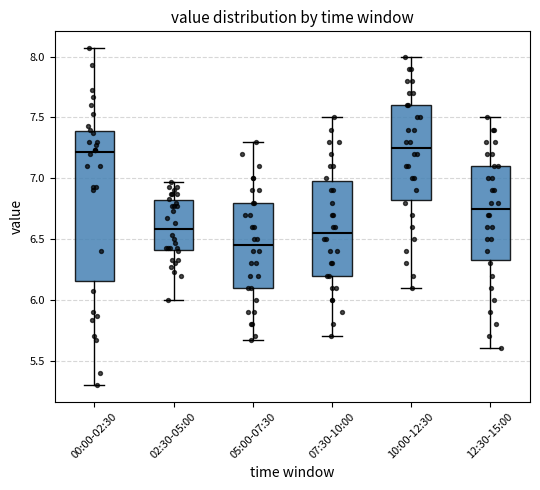

Where is the lower edge of the box for 10:00-12:30 on the y-axis? The values are not printed on the chart, so give them approximately, as read against the axis.

6.85